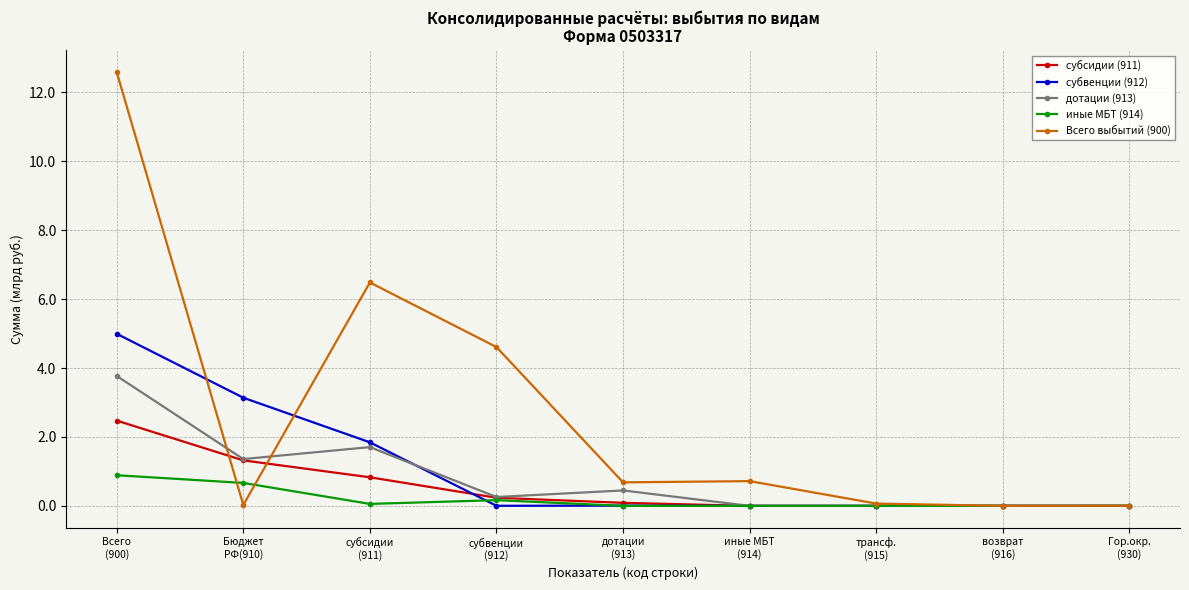

What is the highest value of the иные МБТ (914) series?

0.9